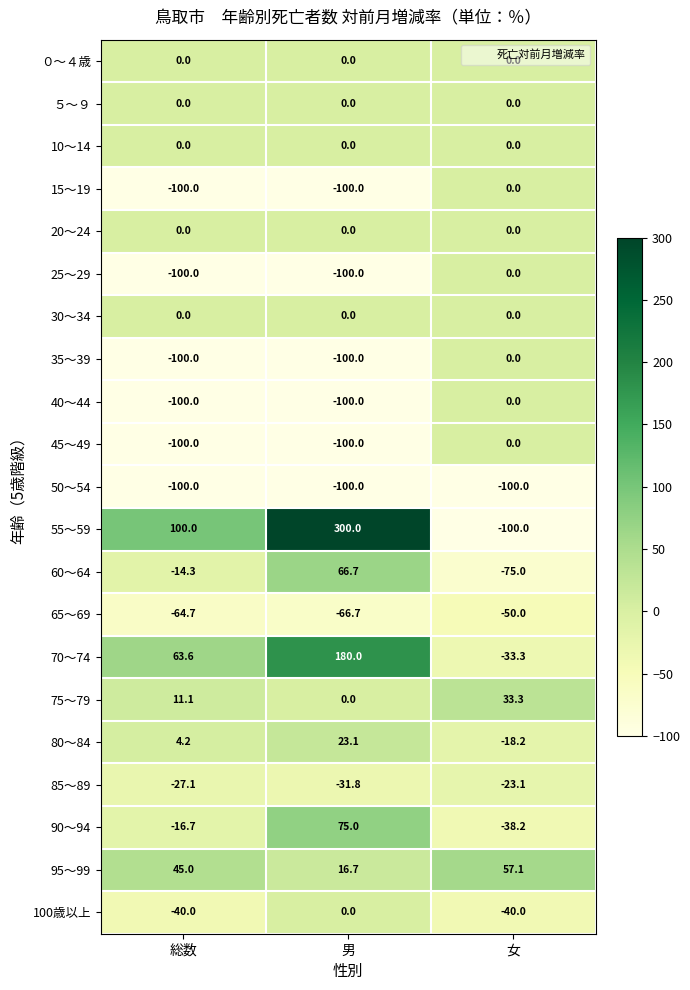

Count the number of categories in the chart.

3